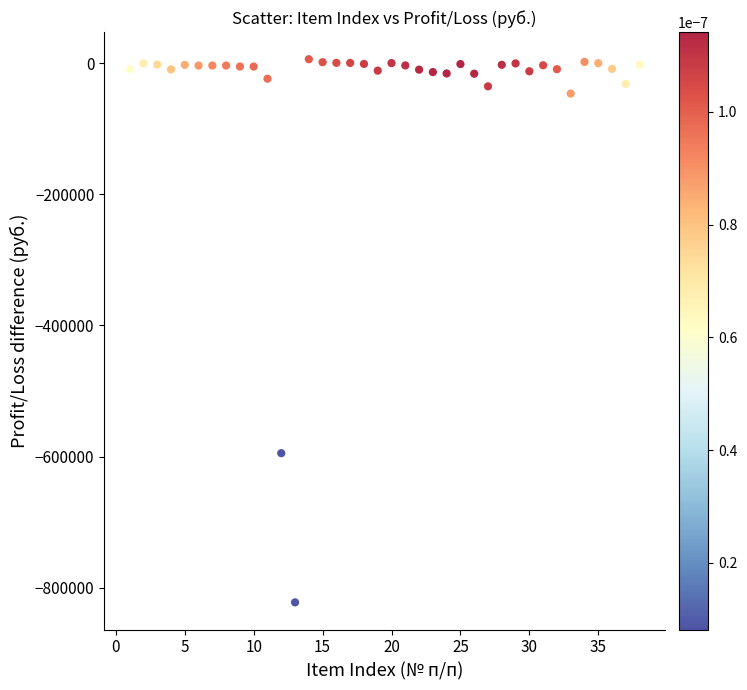

What is the range of X values (max minus min)?

37.0